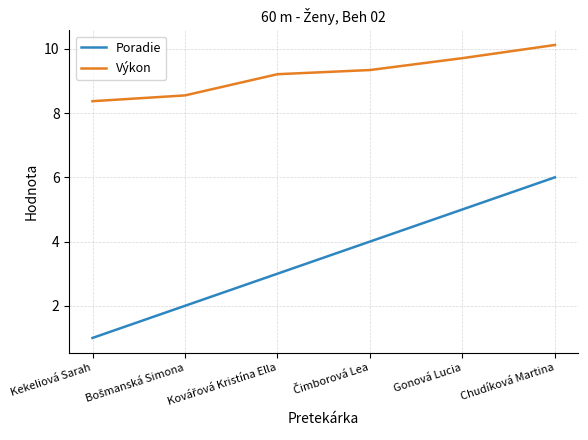

Which series has the largest total across all categories?

Výkon